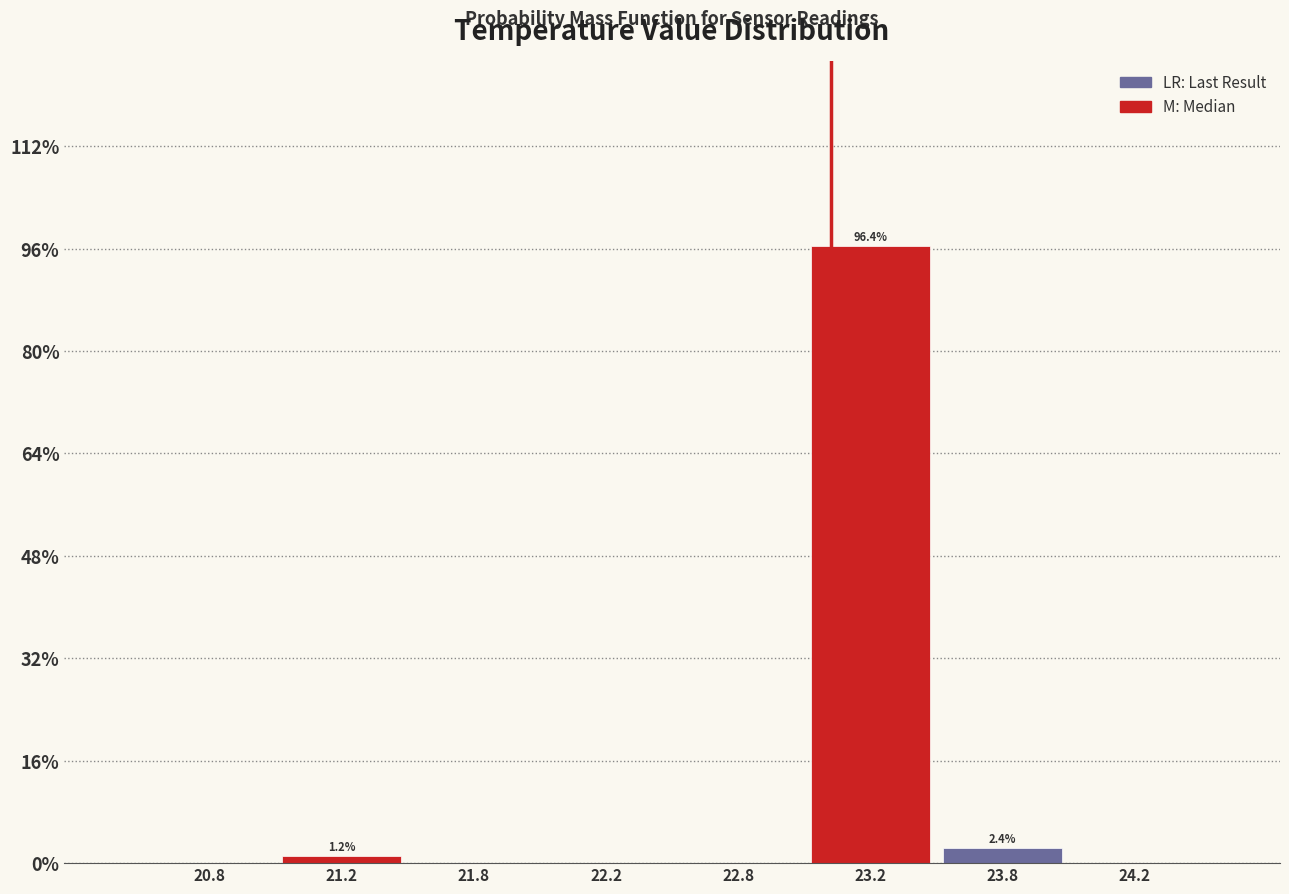

Reading left to right, transcribe all the data shown in this chart.

20.8=0.0	21.2=1.2	21.8=0.0	22.2=0.0	22.8=0.0	23.2=96.4	23.8=2.4	24.2=0.0